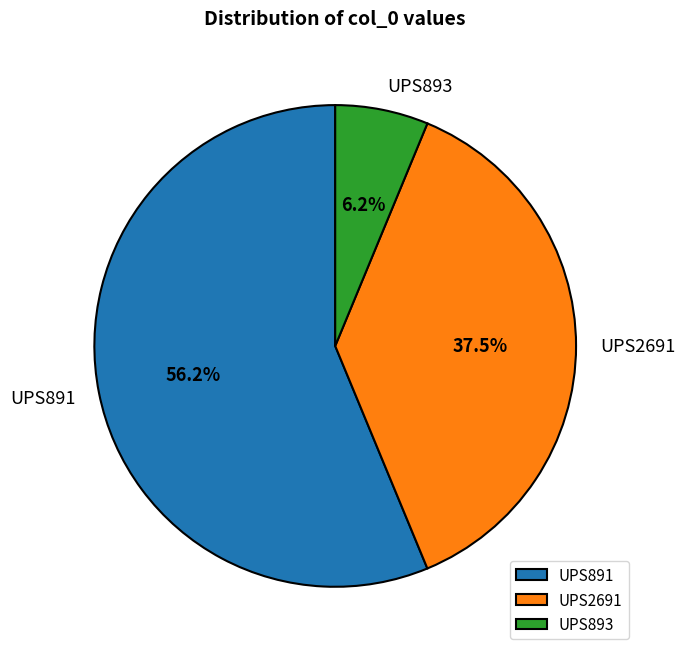

To the nearest percent, what is the combined percentage of UPS891 and UPS2691?

94%